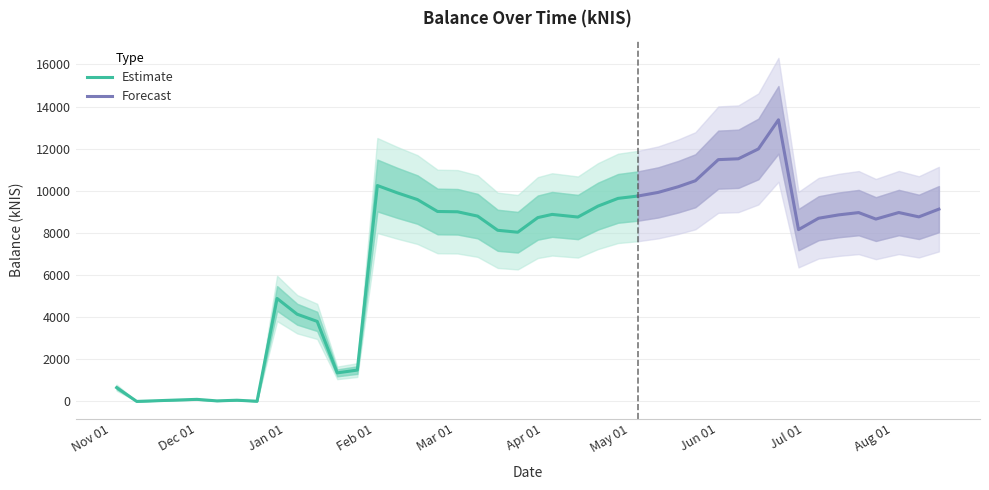

True or false: the data shows 9583.7 at 2023-02-16.

True